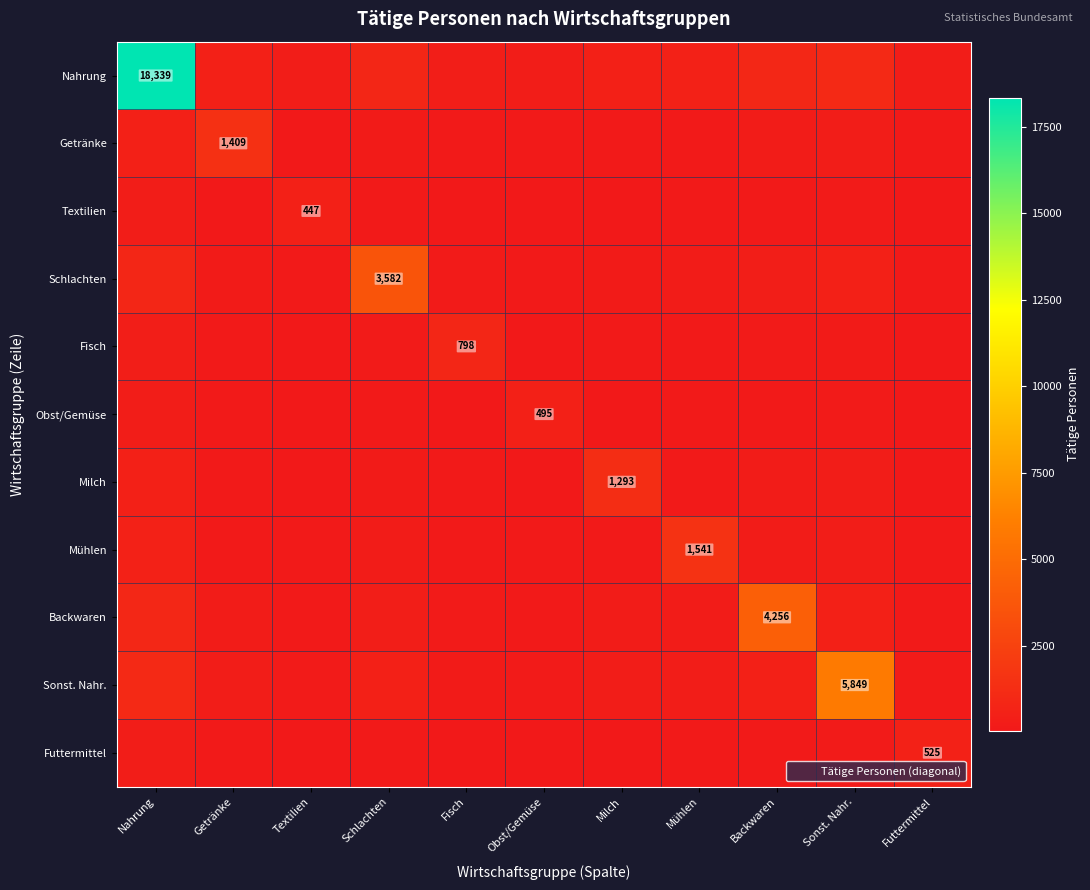

List the labels in order of Sonst. Nahr. value, smallest first.

Textilien, Obst/Gemüse, Futtermittel, Fisch, Milch, Getränke, Mühlen, Schlachten, Backwaren, Nahrung, Sonst. Nahr.